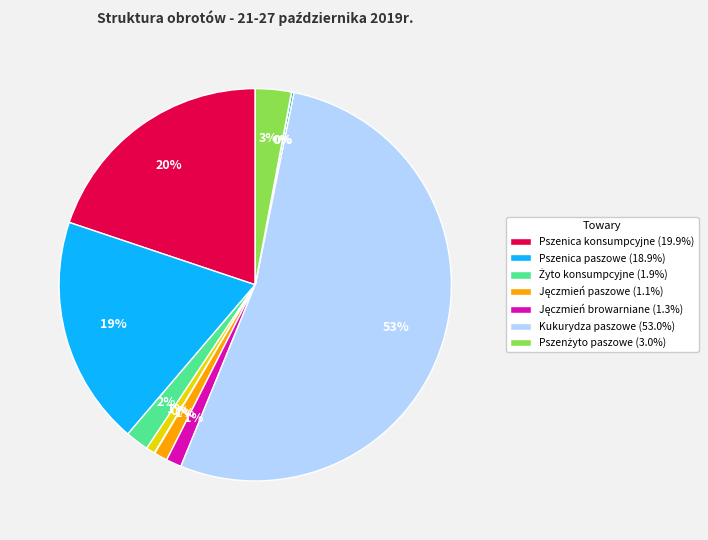

Does any single category account for the majority?

Yes